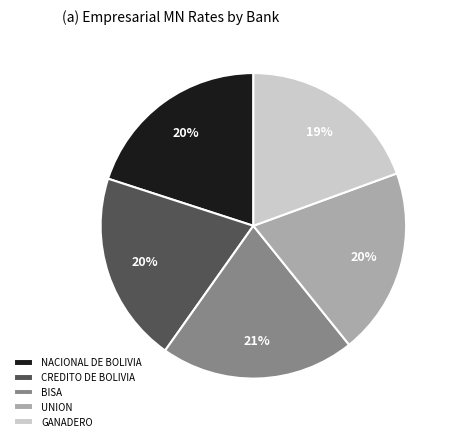

What is the ratio of the value at NACIONAL DE BOLIVIA to the value at CREDITO DE BOLIVIA?

1.0